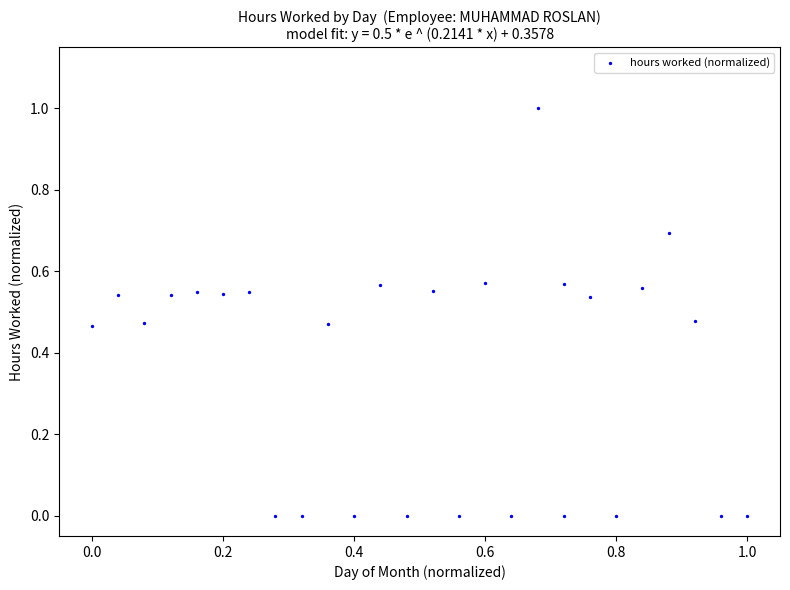

What is the range of X values (max minus min)?

1.0